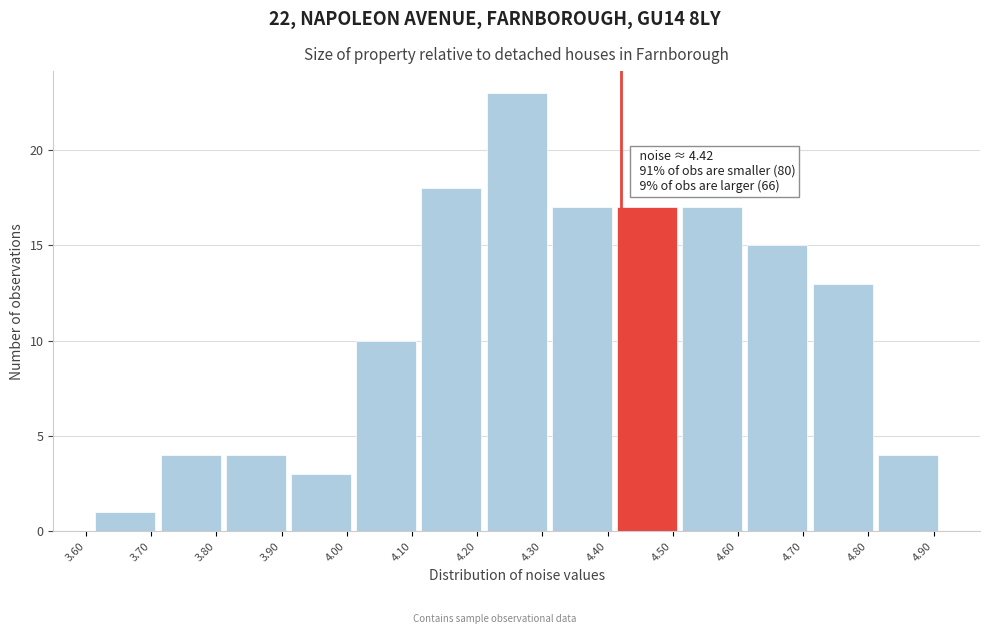

Over which range of the x-axis is the bar tallest?

4.21 to 4.31